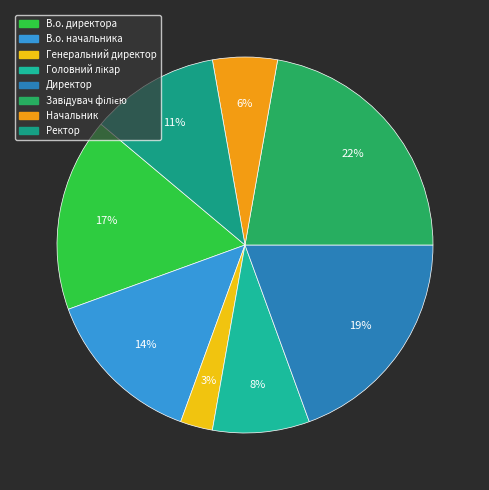

Count the number of slices in the pie.

8